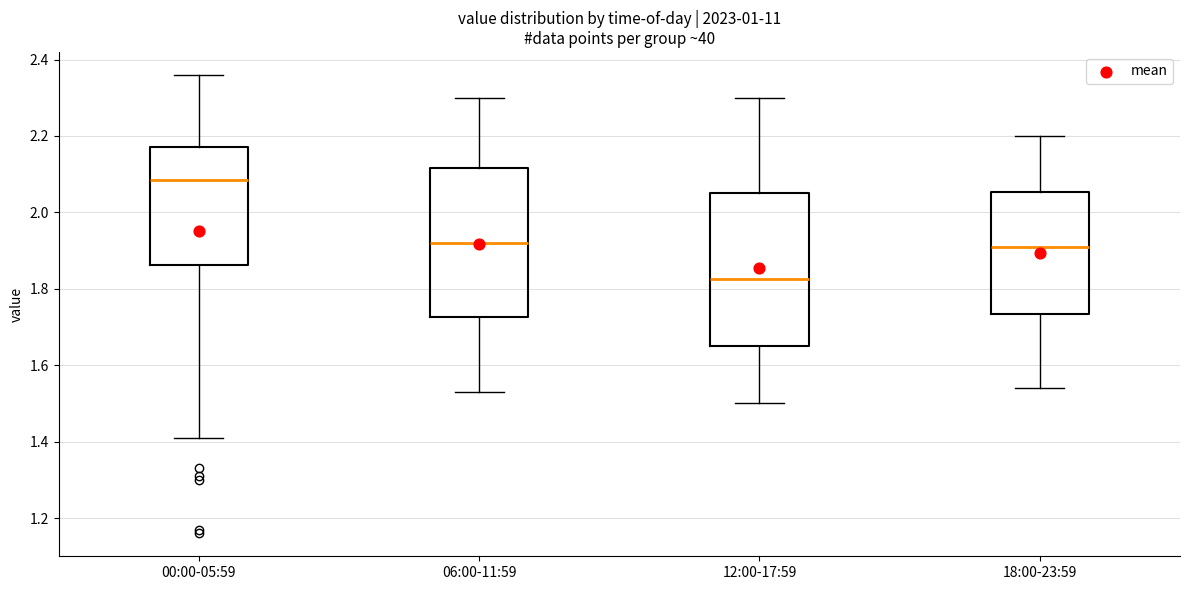

Reading left to right, transcribe this box plot: for each box, give where its median line is, the range the box spans, and where its two whiskers end, as read against the y-axis. The values are not printed on the chart, so give them approximately, as read against the axis.

00:00-05:59: median 2.08, box 1.86 to 2.18, whiskers 1.42 to 2.36
06:00-11:59: median 1.92, box 1.72 to 2.12, whiskers 1.54 to 2.30
12:00-17:59: median 1.82, box 1.66 to 2.06, whiskers 1.50 to 2.30
18:00-23:59: median 1.92, box 1.74 to 2.06, whiskers 1.54 to 2.20